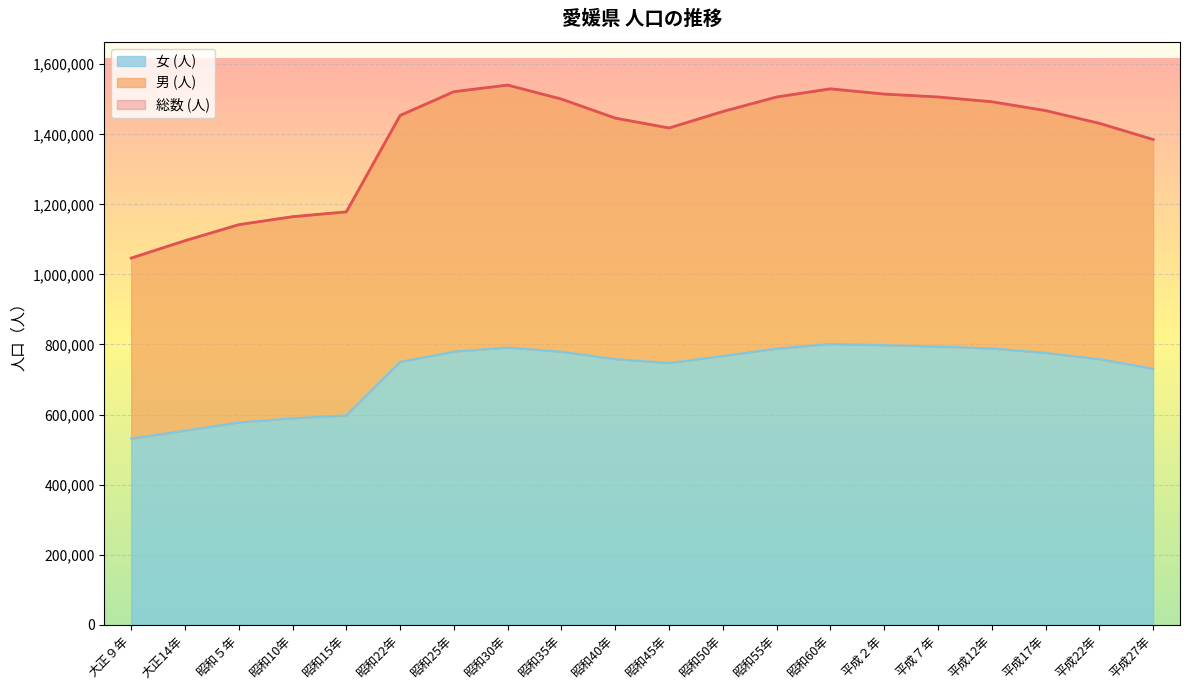

What is the minimum value for 総数 (人)?

1046720